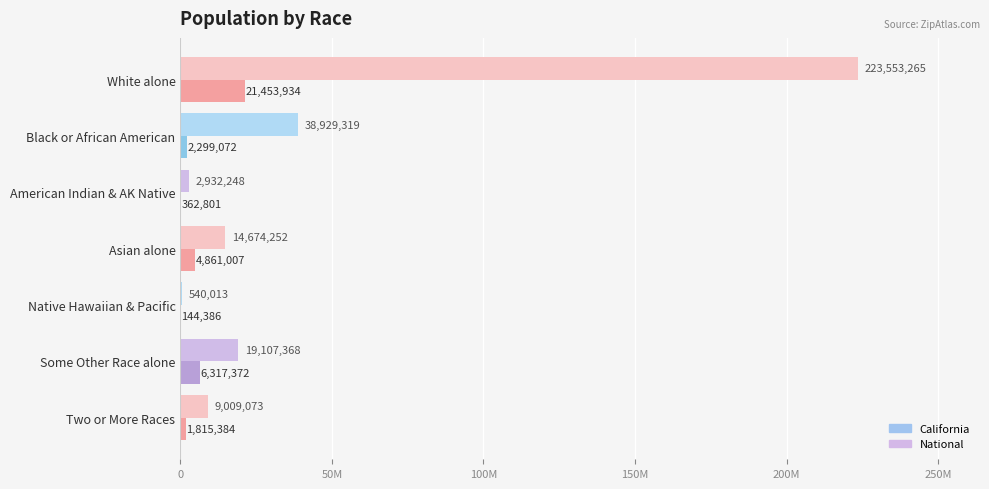

Reading left to right, transcribe all the data shown in this chart.

California: 21453934	2299072	362801	4861007	144386	6317372	1815384
National: 223553265	38929319	2932248	14674252	540013	19107368	9009073